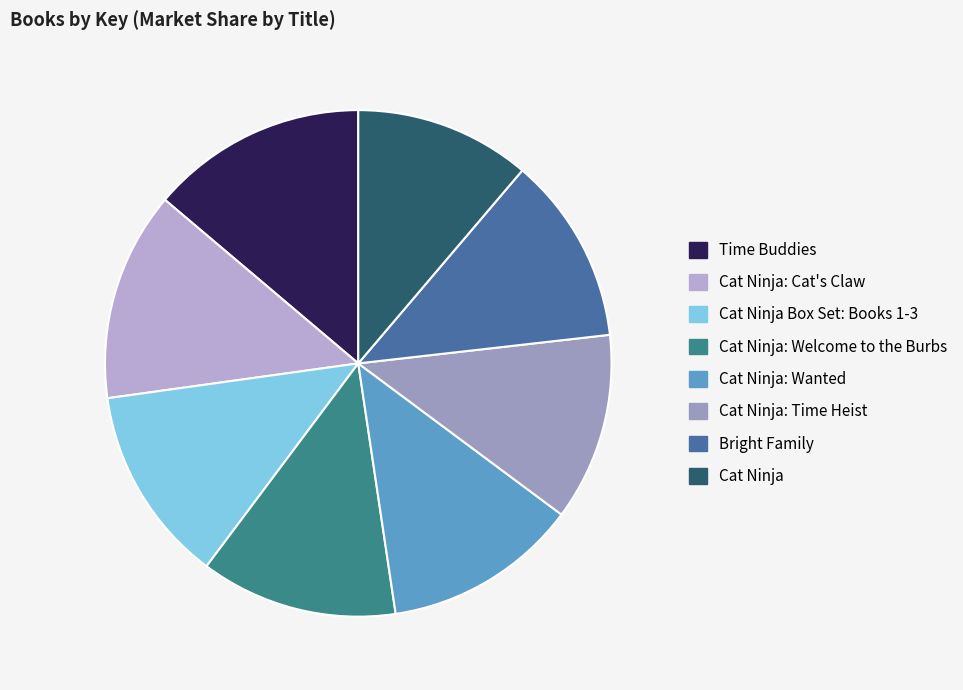

Which has a higher value, Cat Ninja or Cat Ninja Box Set: Books 1-3?

Cat Ninja Box Set: Books 1-3